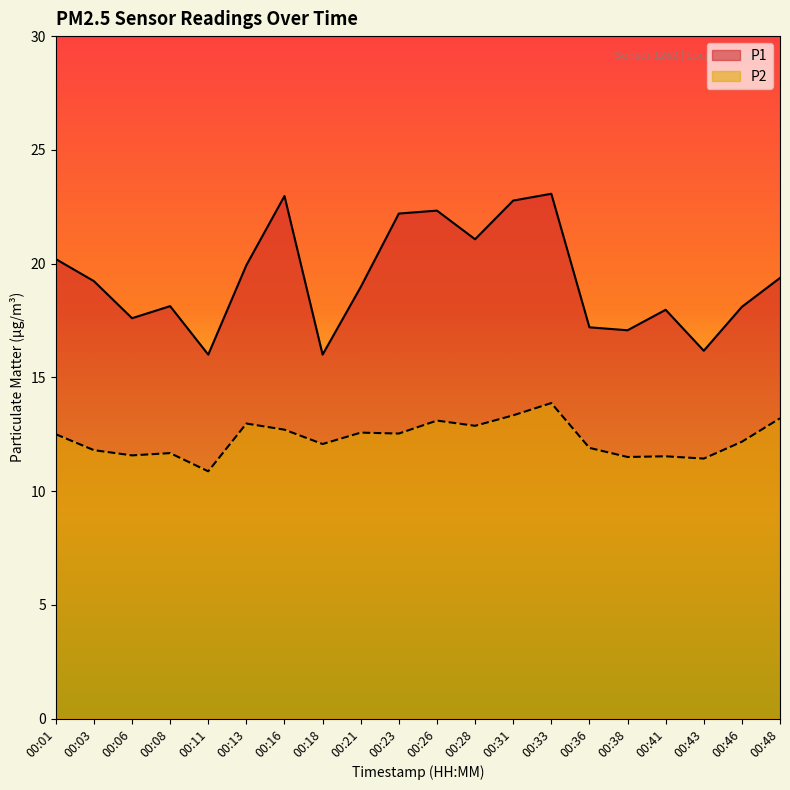

Does the chart have visible grid lines?

No